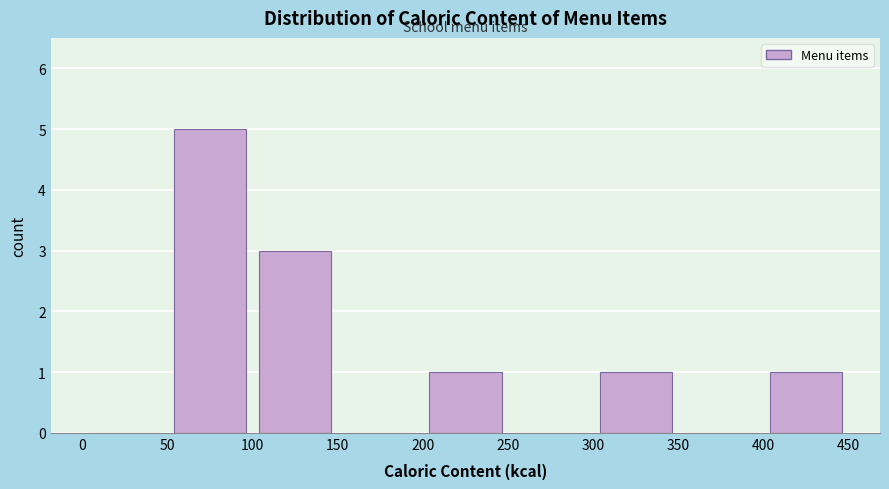

Reading left to right, list every bar in this chart as the range it spans on the x-axis followed by its height. The values are not printed on the chart, so give them approximately, as read against the axis.

0 to 50: 0
50 to 100: 5
100 to 150: 3
150 to 200: 0
200 to 250: 1
250 to 300: 0
300 to 350: 1
350 to 400: 0
400 to 450: 1